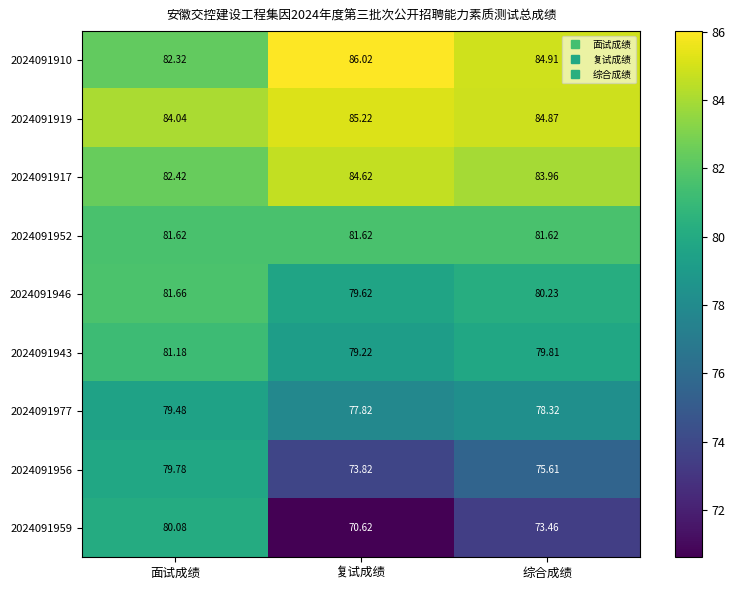

At which label does 2024091959 first exceed 73?

面试成绩